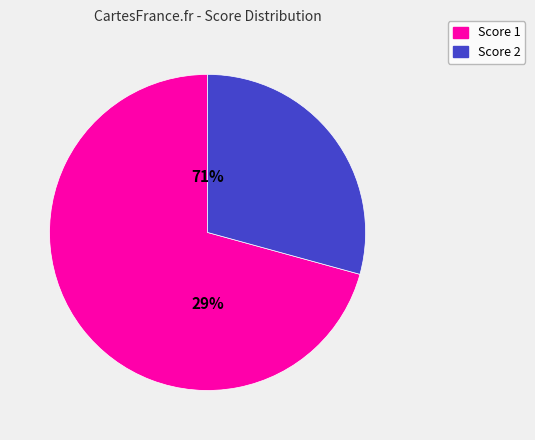

Rank the series at 3 from highest to lowest value.

Score 1, Score 2